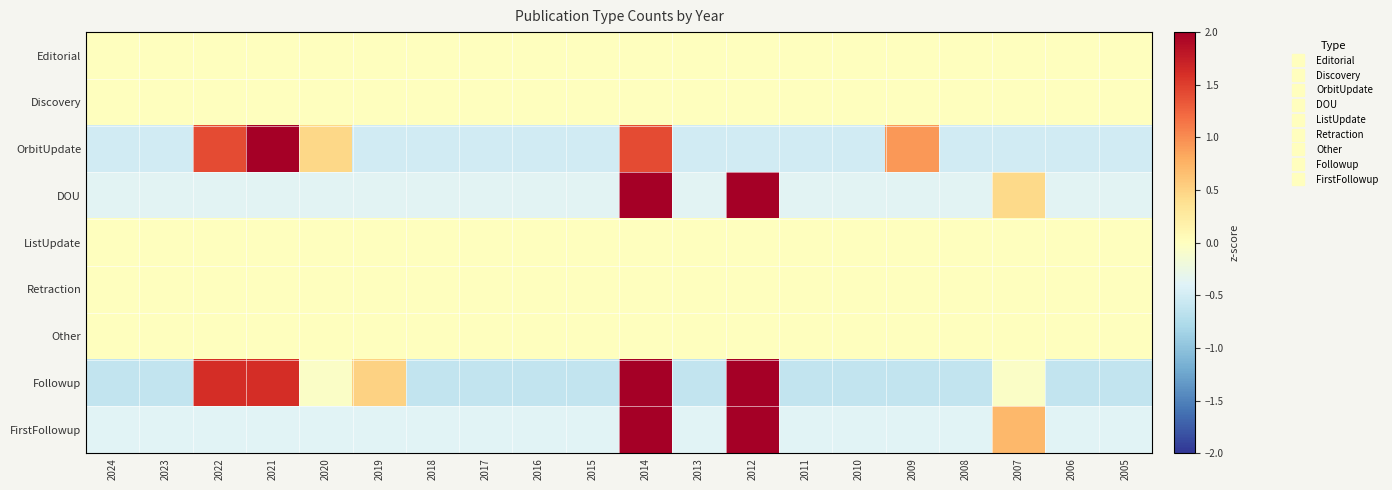

Which series changed the most between 2009 and 2005?

OrbitUpdate